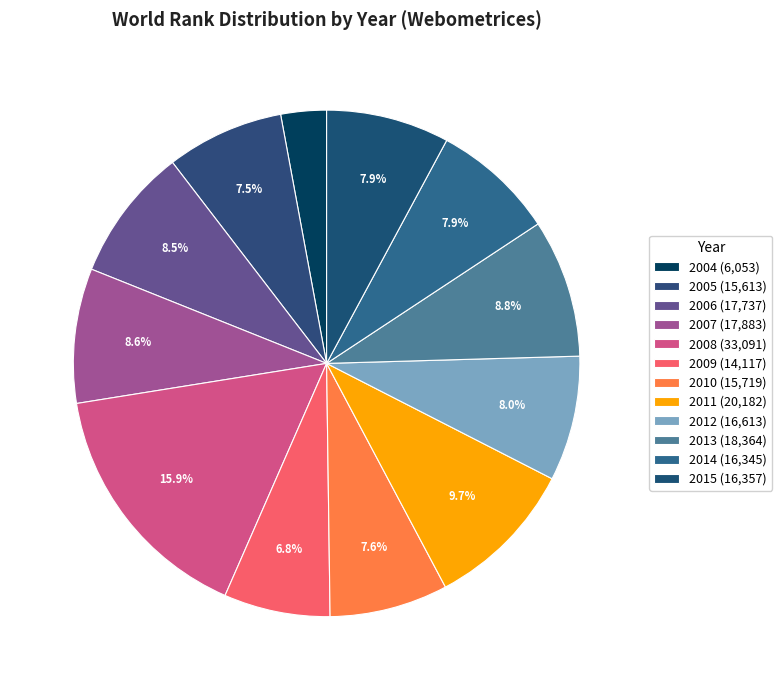

How many slices are in this pie chart?

12